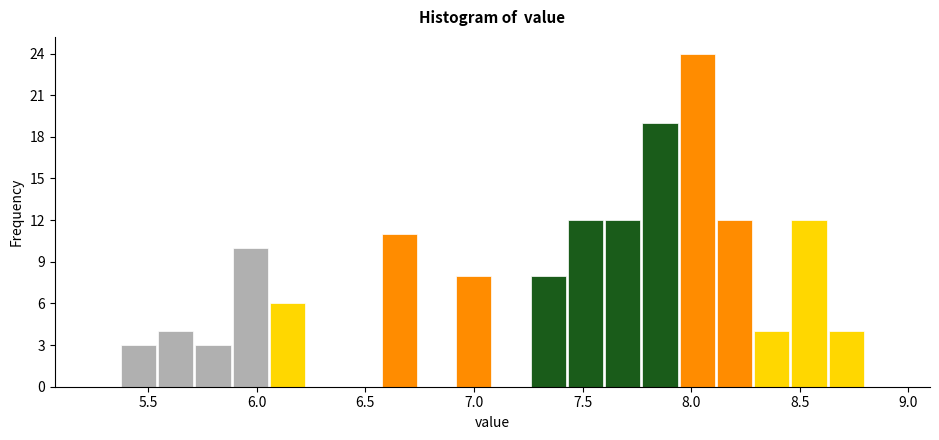

Read against the x-axis, roughly where is the centre of the tallest bar?

8.05